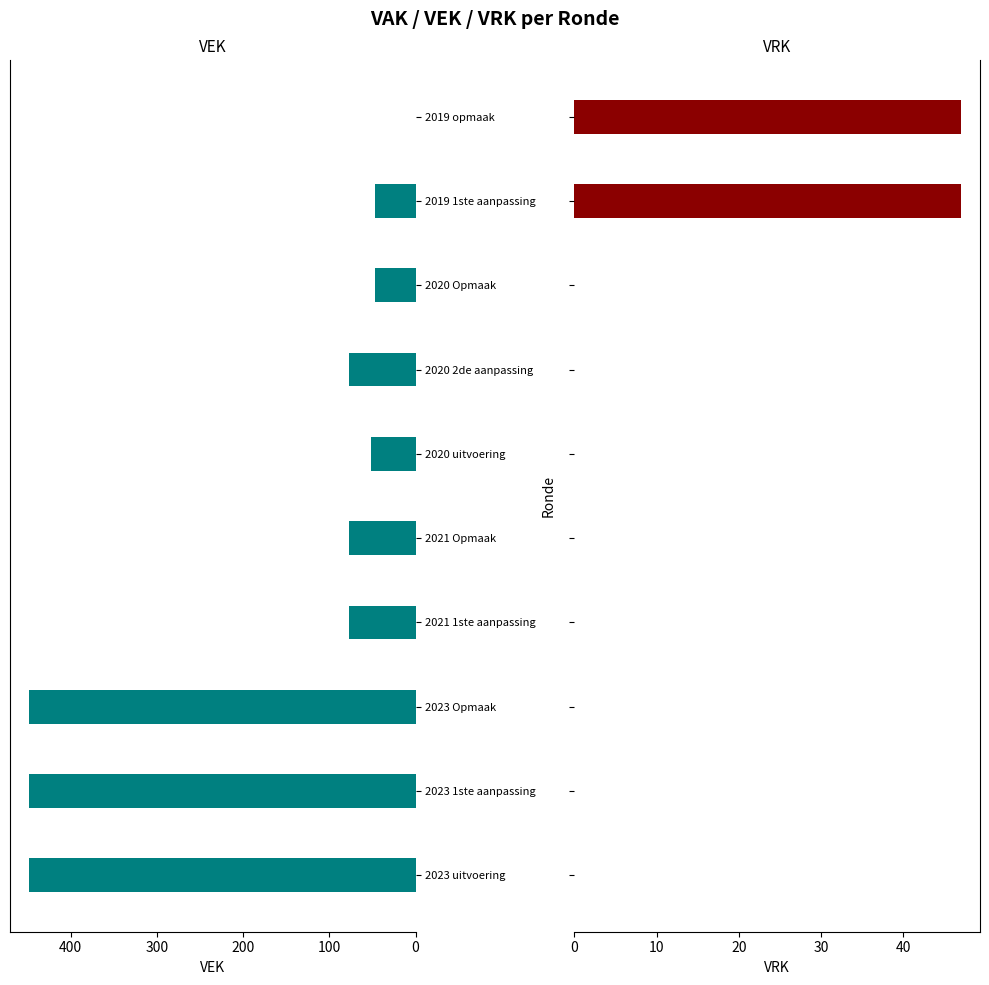

What is the approximate value of VEK at 300, to the nearest 5?

75